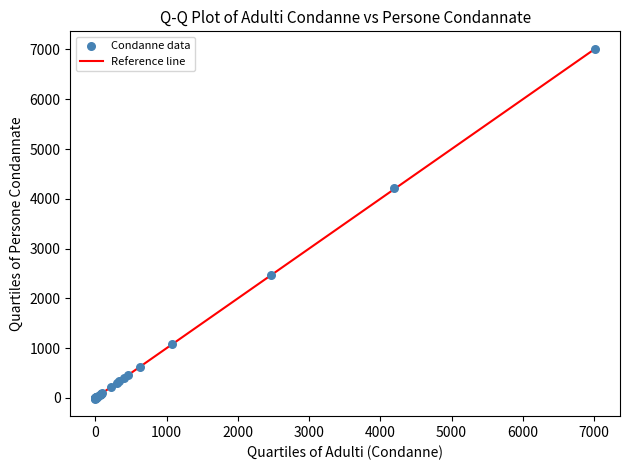

What Y value in the scatter plot is closest to 3498?

4214.0